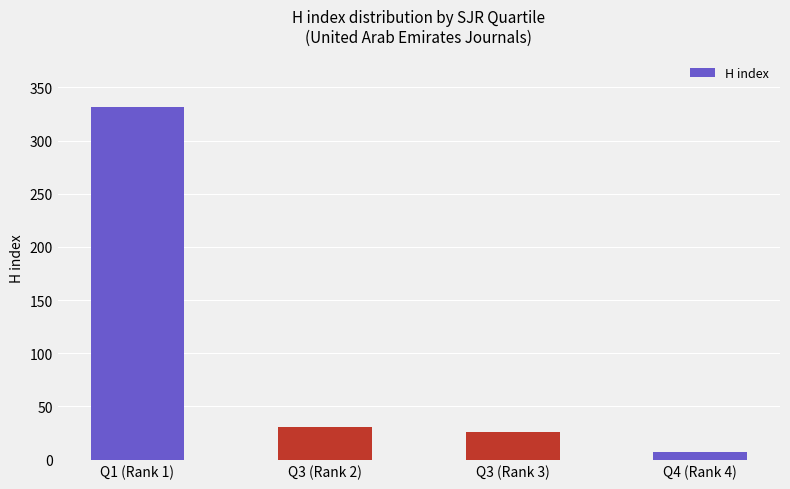

How many data points are less than 31?

2